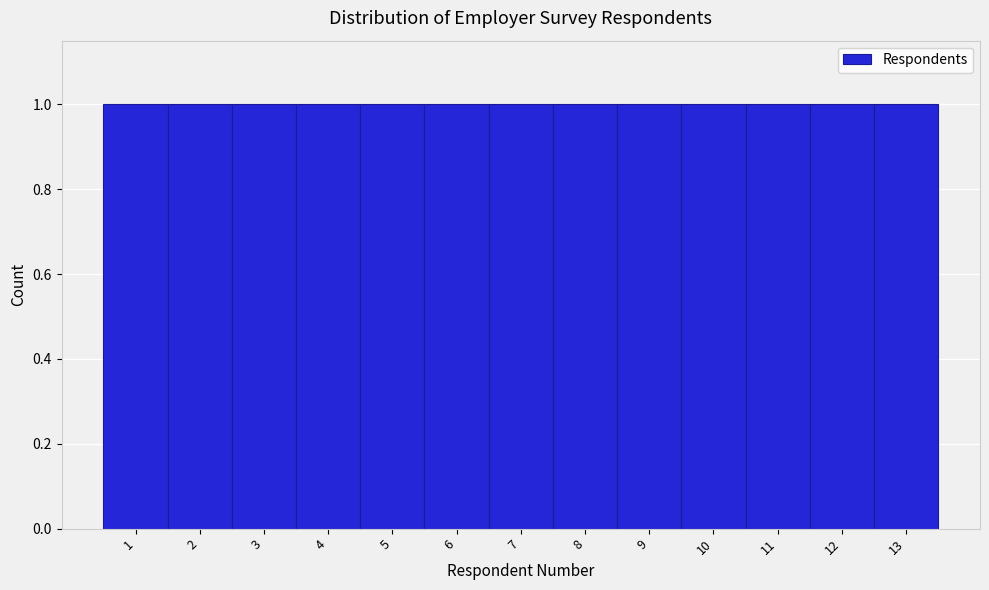

Reading left to right, transcribe this chart: for each bar, give the range it covers on the x-axis and its height. The values are not printed on the chart, so give them approximately, as read against the axis.

0.5 to 1.5: 1
1.5 to 2.5: 1
2.5 to 3.5: 1
3.5 to 4.5: 1
4.5 to 5.5: 1
5.5 to 6.5: 1
6.5 to 7.5: 1
7.5 to 8.5: 1
8.5 to 9.5: 1
9.5 to 10.5: 1
10.5 to 11.5: 1
11.5 to 12.5: 1
12.5 to 13.5: 1